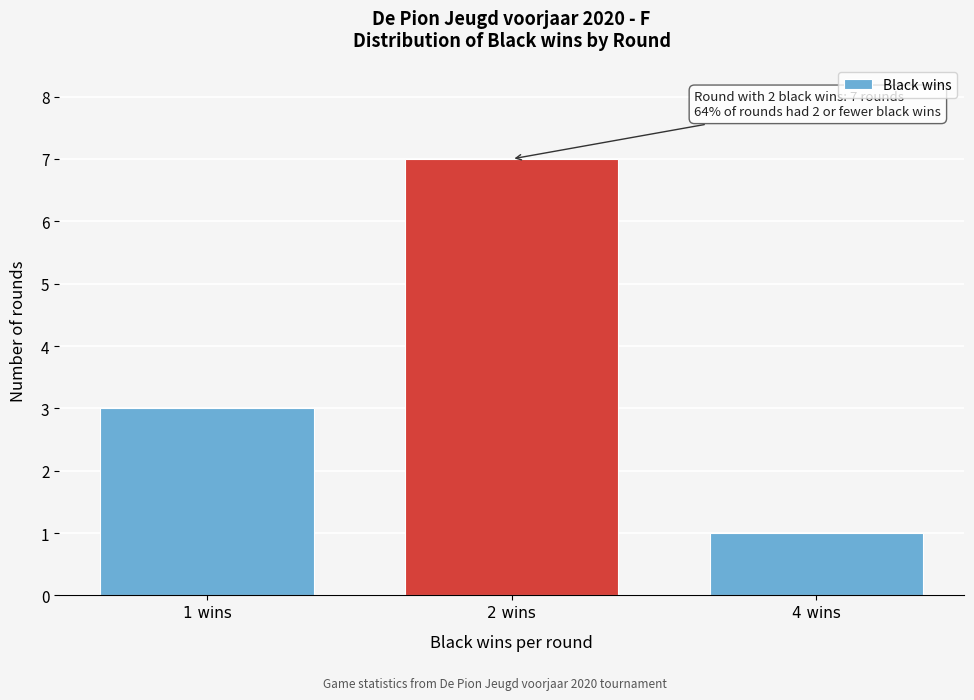

Reading right to left, extract all data points from this chart.

1	7	3